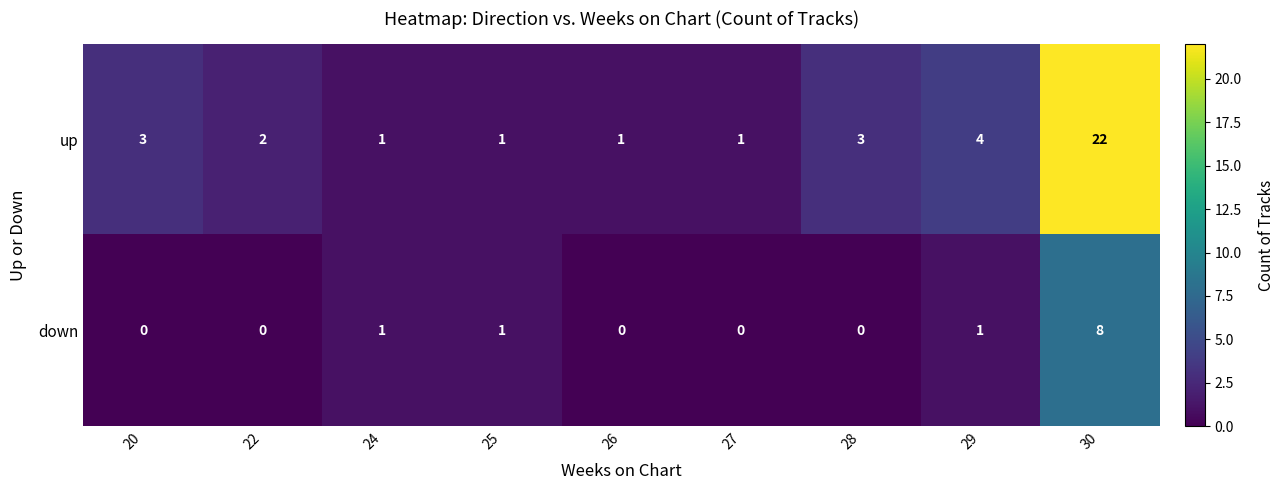

What is the spread (max minus min) of values at 29?

3